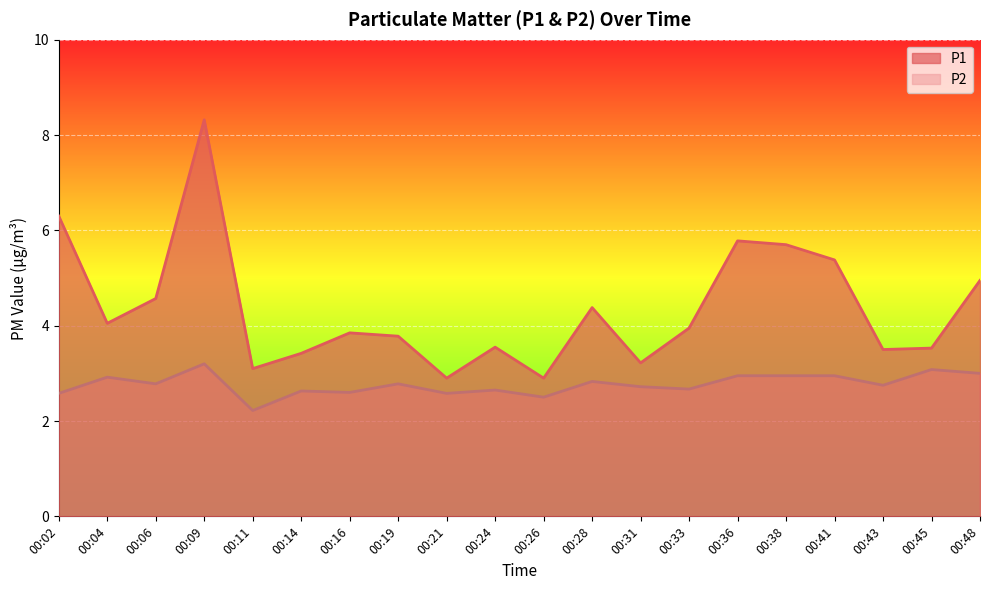

What is the minimum value shown in the chart?

2.2